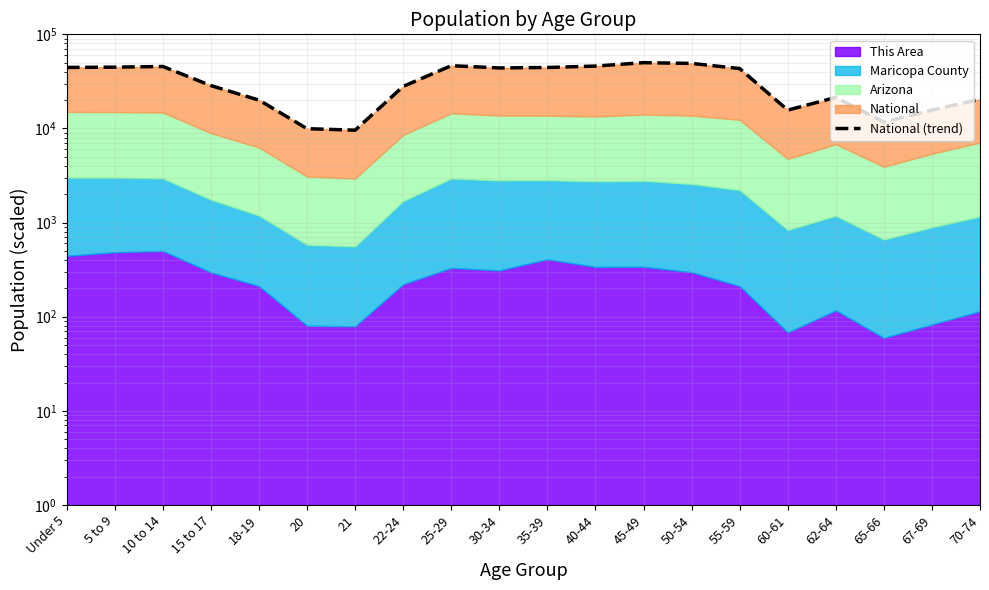

What is the label of the 1st point from the right?

70-74